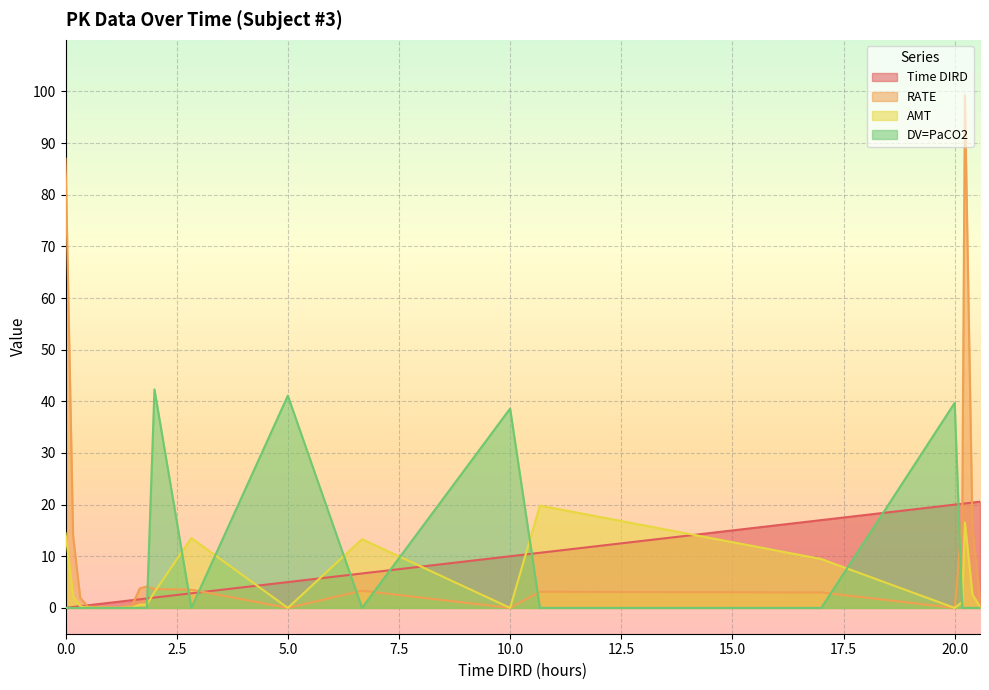

Rank the categories by Time DIRD value from highest to lowest.

20.57, 20.4, 20.23, 20.17, 20, 17, 10.67, 10, 6.67, 5, 2.83, 2, 1.83, 1.67, 1.5, 1.17, 0.5, 0.33, 0.17, 0